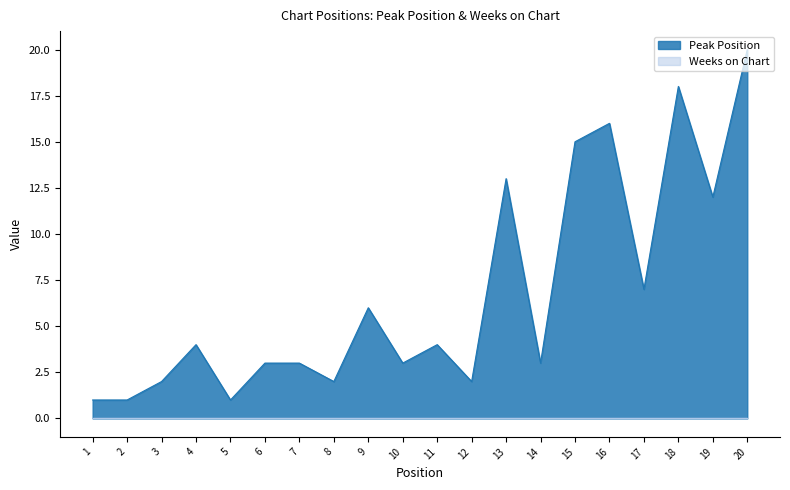

Is it true that the value at 19 is 12?

True